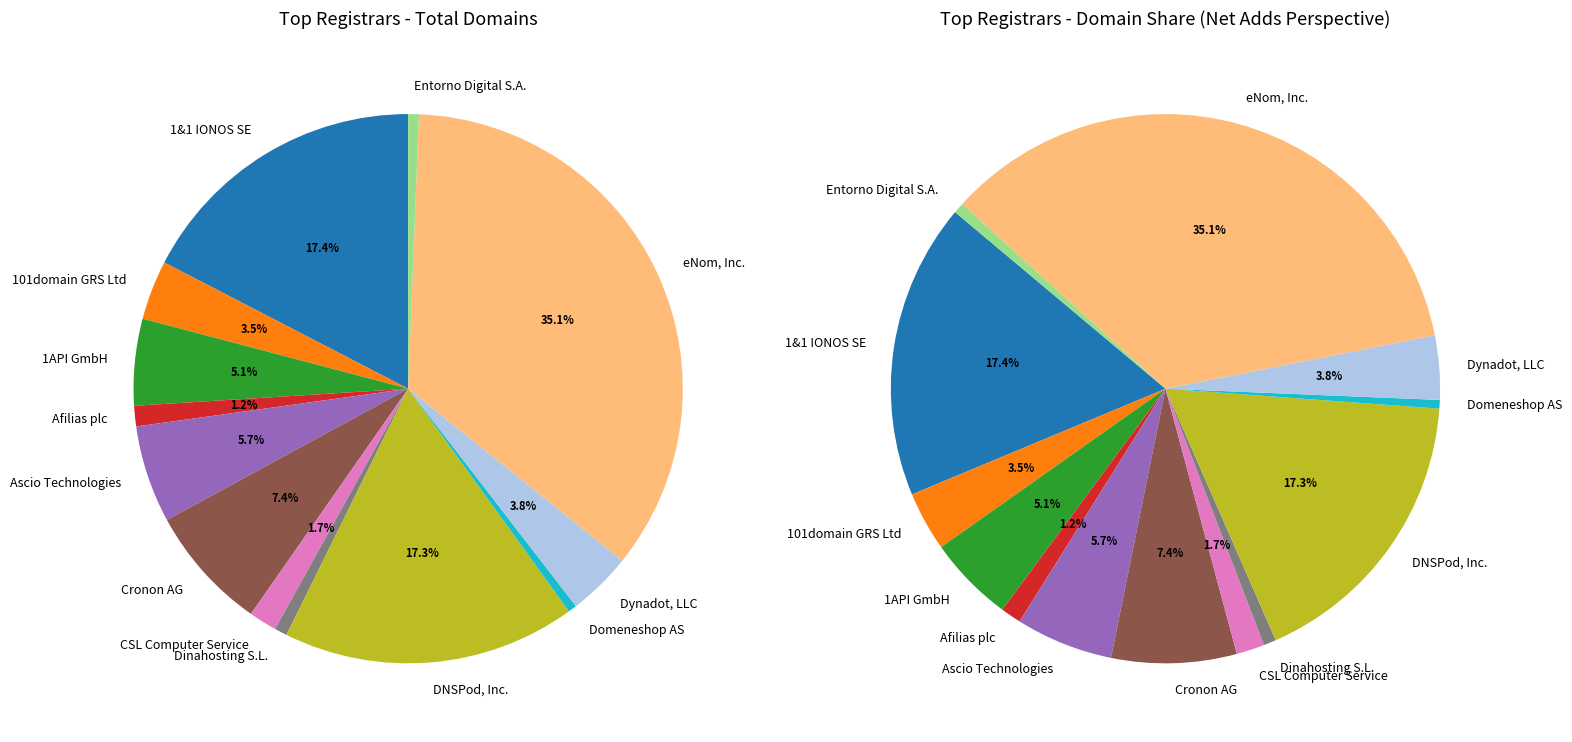

Is there any slice that represents more than half of the pie?

No